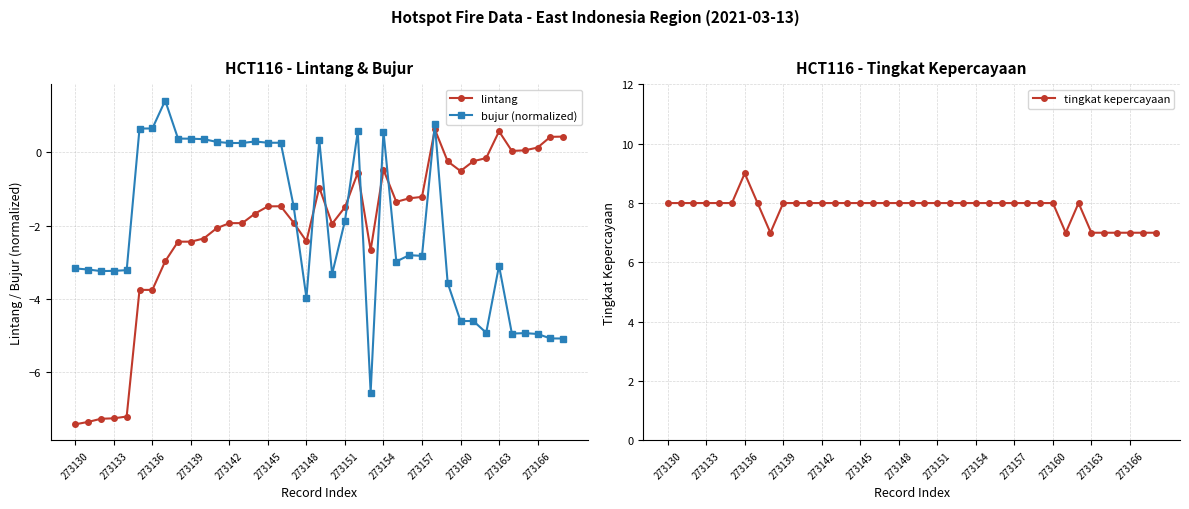

What is the difference between the bujur (normalized) values at 20 and 13?

3.6